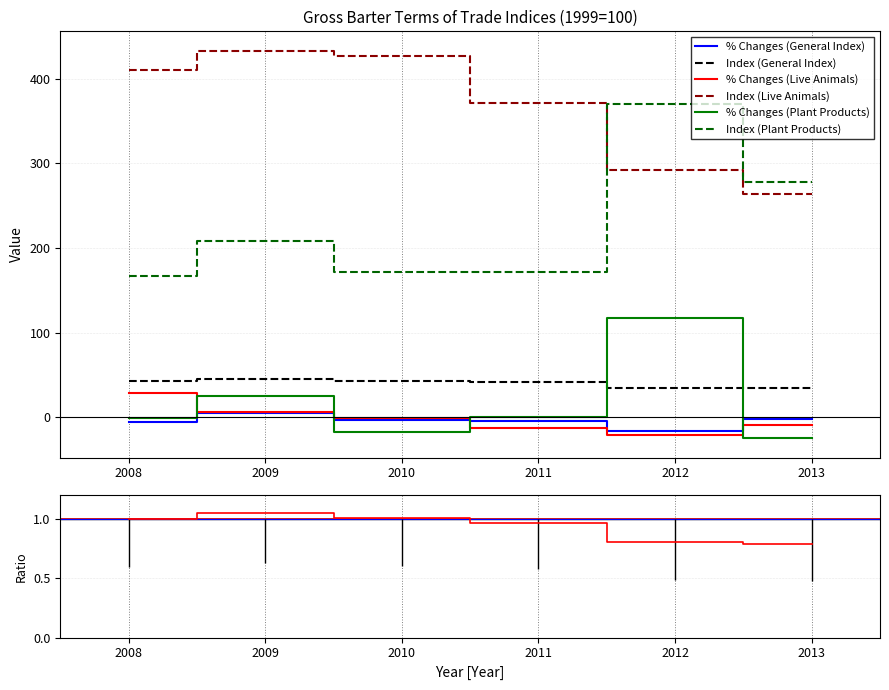

Which category has the lowest value in the % Changes (Plant Products) series?

2013